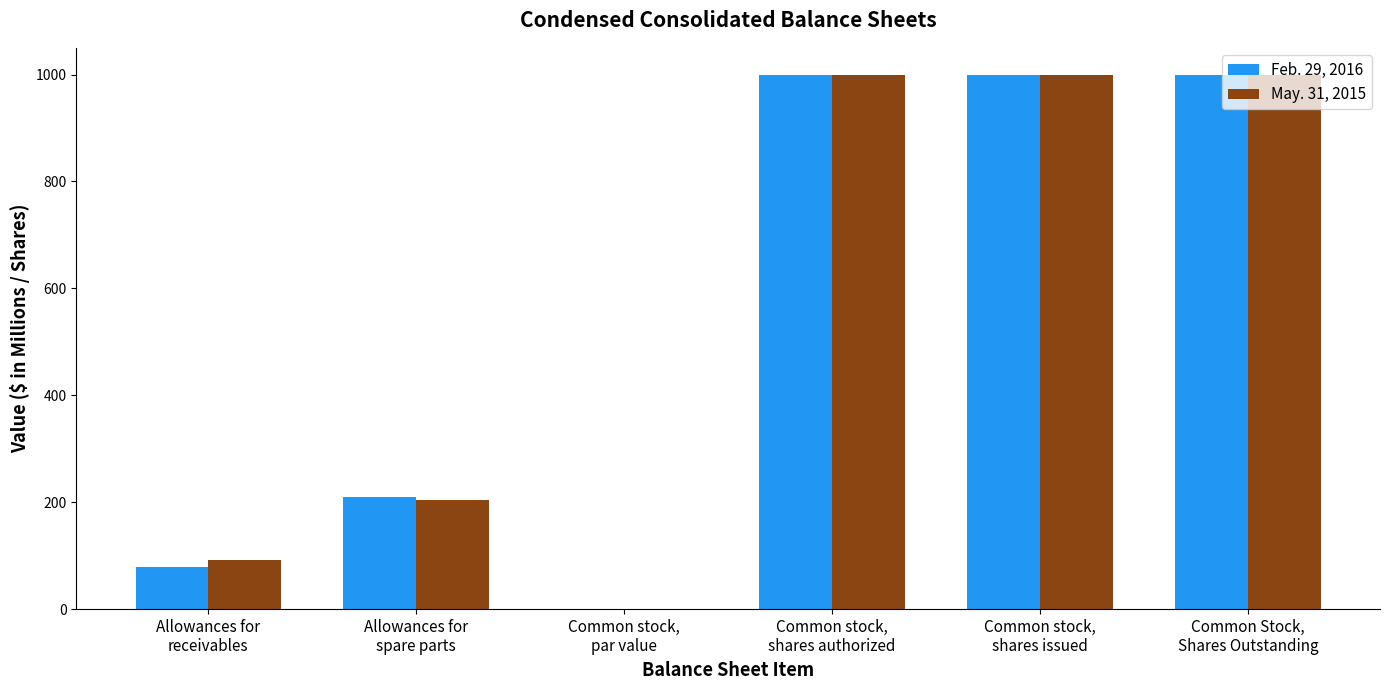

Reading left to right, what are all the values shown in this chart?

Feb. 29, 2016: 79.0	209.0	0.1	1000.0	1000.0	1000.0
May. 31, 2015: 92.0	204.0	0.1	1000.0	1000.0	1000.0